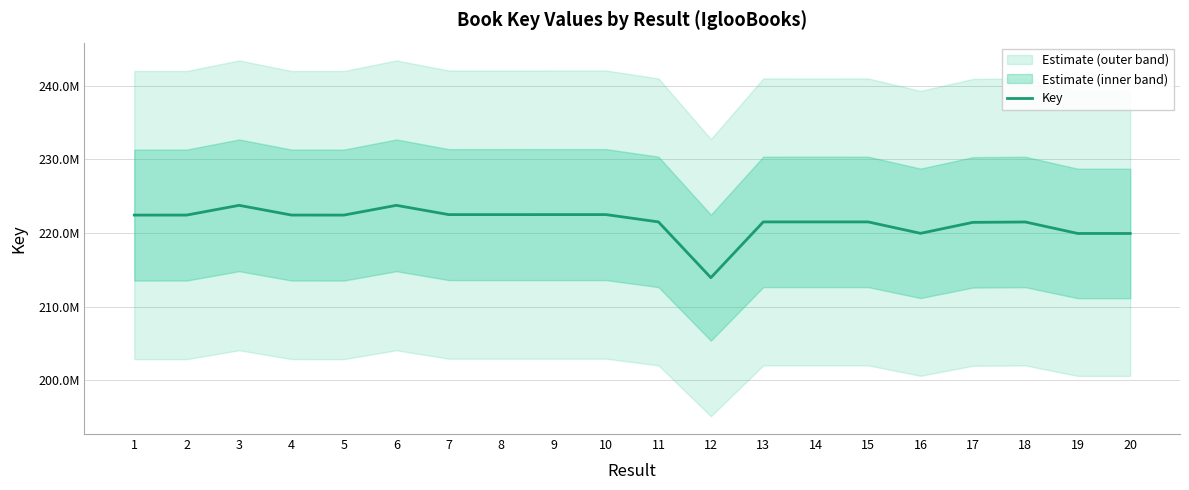

Reading left to right, extract all data points from this chart.

222429421	222430319	223753836	222430868	222429118	223752534	222492869	222492474	222495863	222495755	221502568	213924525	221501790	221500776	221501568	219949984	221442155	221490053	219930899	219929752